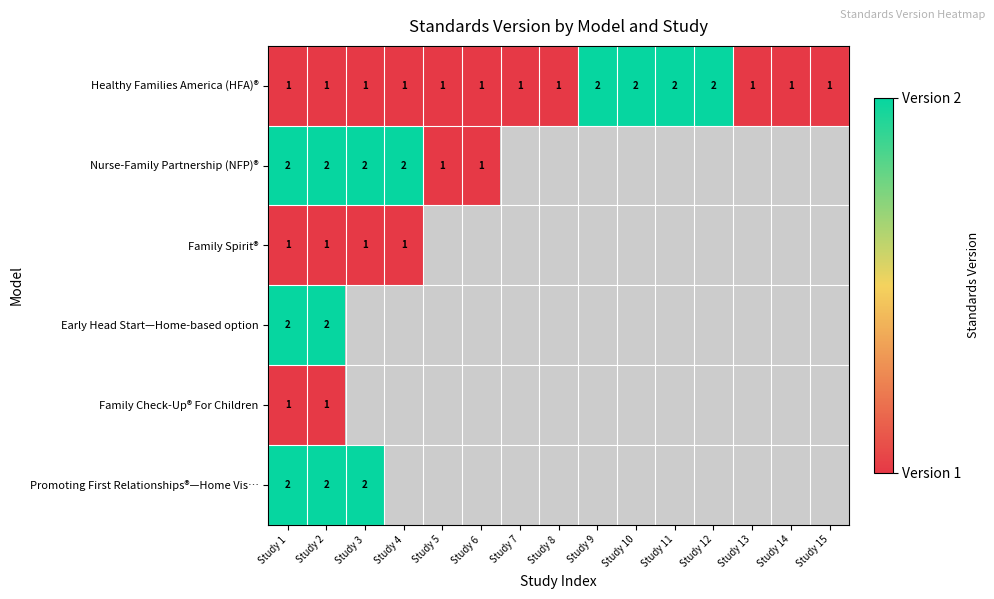

How many series are shown in this chart?

6